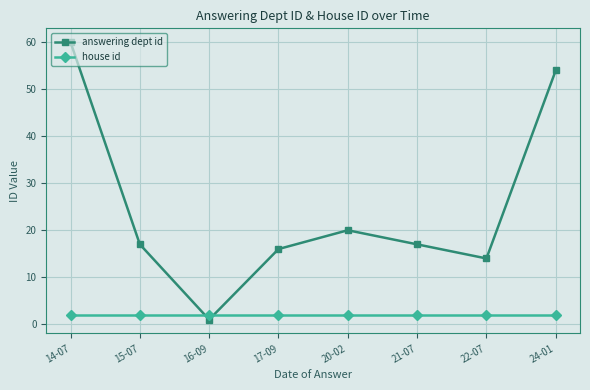

Where is the first local minimum for answering dept id?

16-09